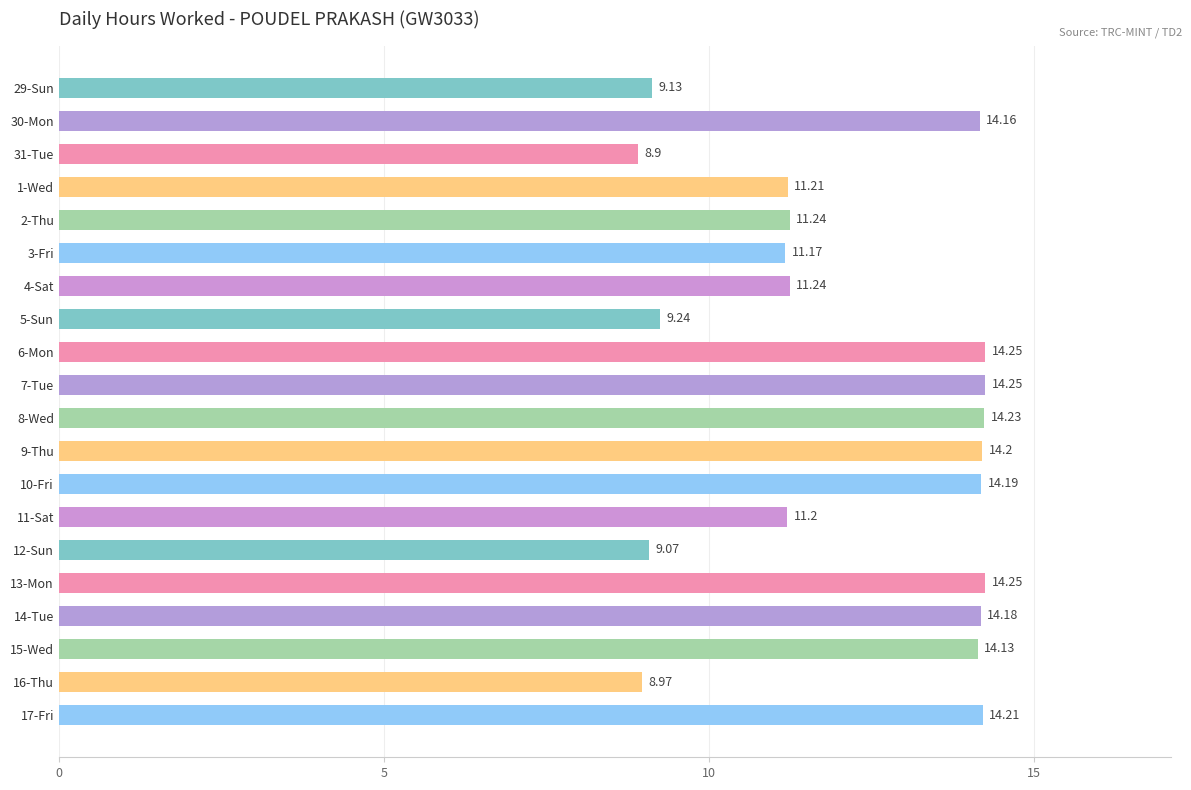

Approximately how many times larger is the value at 4-Sat compared to 17-Fri?

0.8